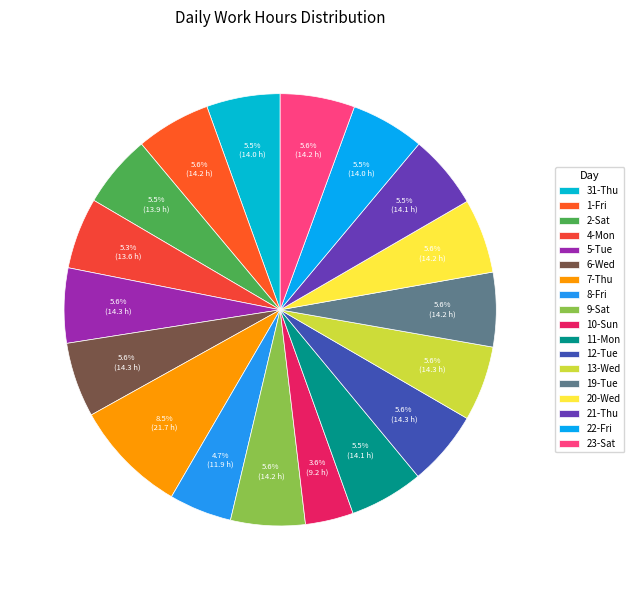

True or false: 5-Tue accounts for 6% of the total.

True